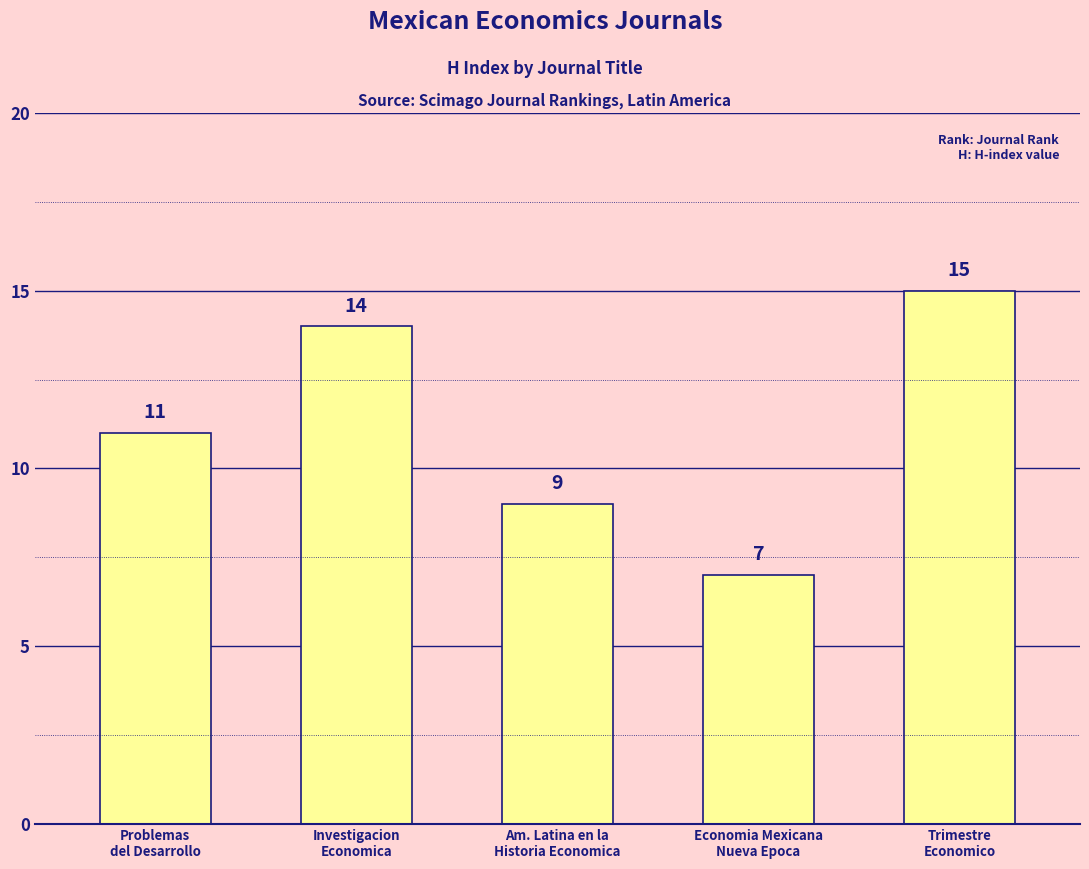

Which has a higher value, Am. Latina en la
Historia Economica or Economia Mexicana
Nueva Epoca?

Am. Latina en la
Historia Economica